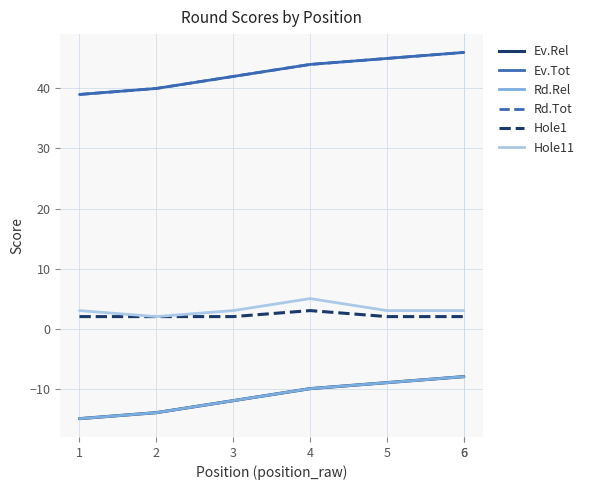

True or false: round_total_score and round_relative_score intersect in this chart.

False